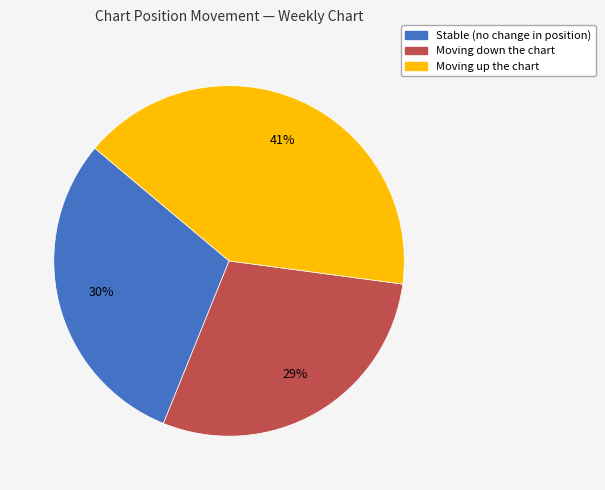

Is there a majority slice in this chart?

No